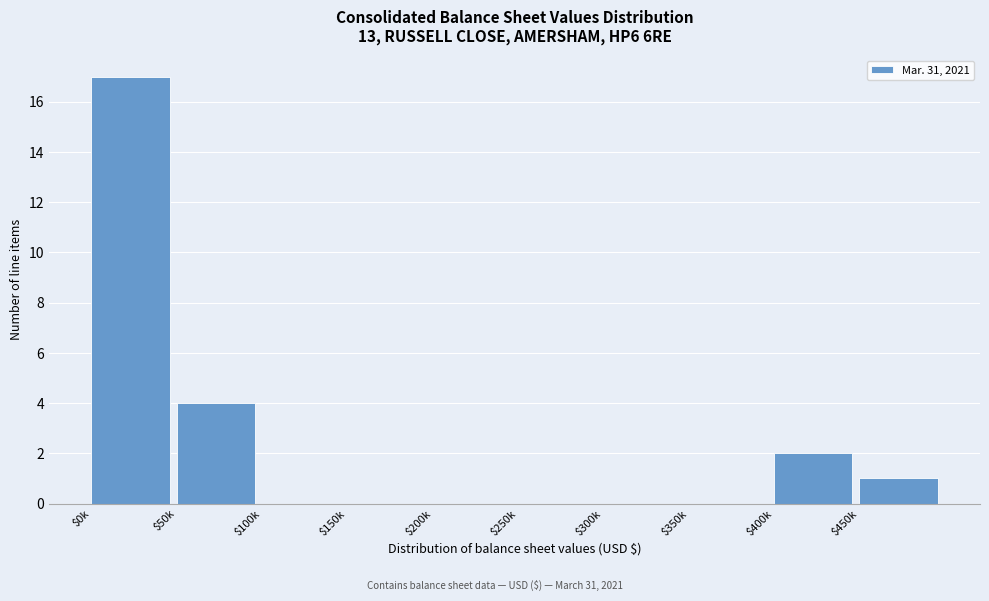

The chart shows a value of 24 at $0k. True or false?

False